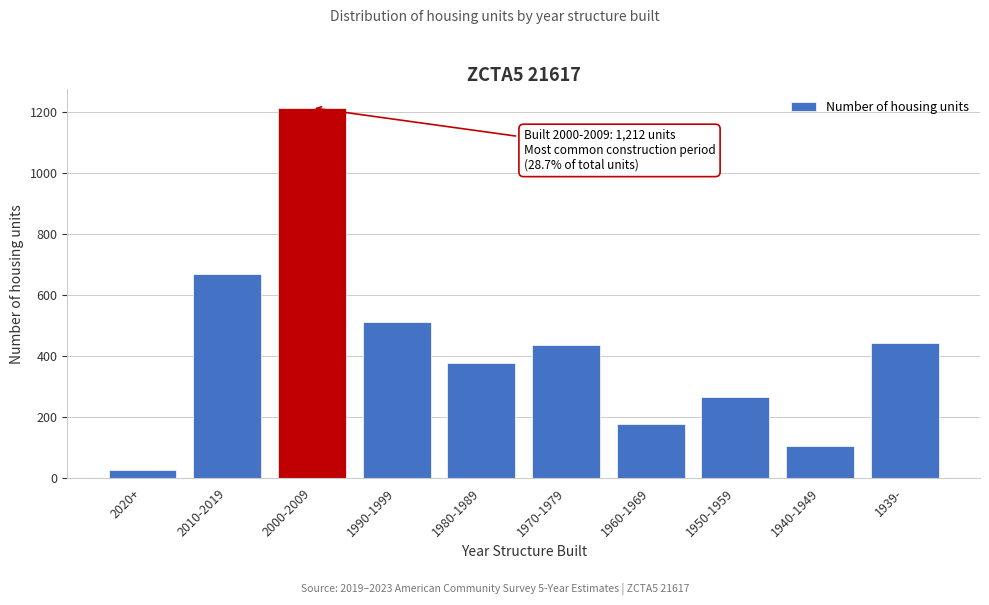

Reading right to left, extract all data points from this chart.

1939-=443	1940-1949=106	1950-1959=265	1960-1969=177	1970-1979=434	1980-1989=375	1990-1999=512	2000-2009=1212	2010-2019=668	2020+=26